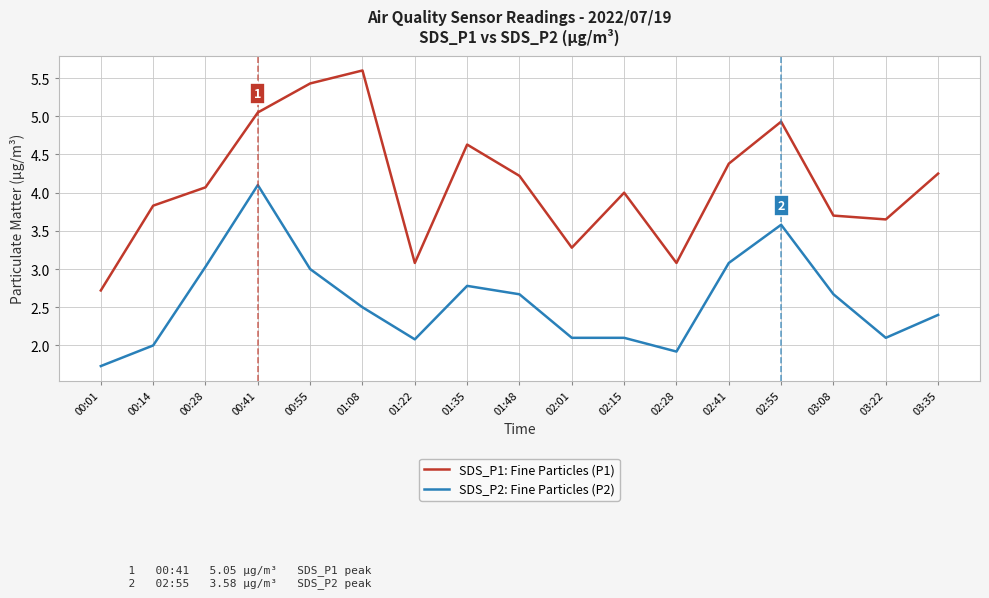

What is the sum of the SDS_P1: Fine Particles (P1) values at 03:35 and 00:28?

8.3